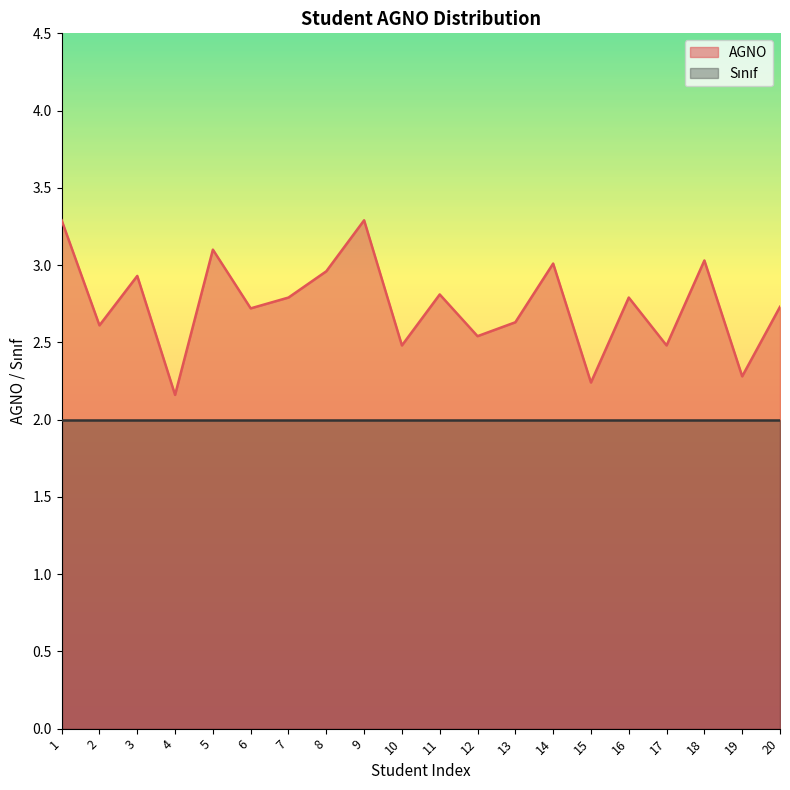

Which label corresponds to the smallest value in the chart?

4